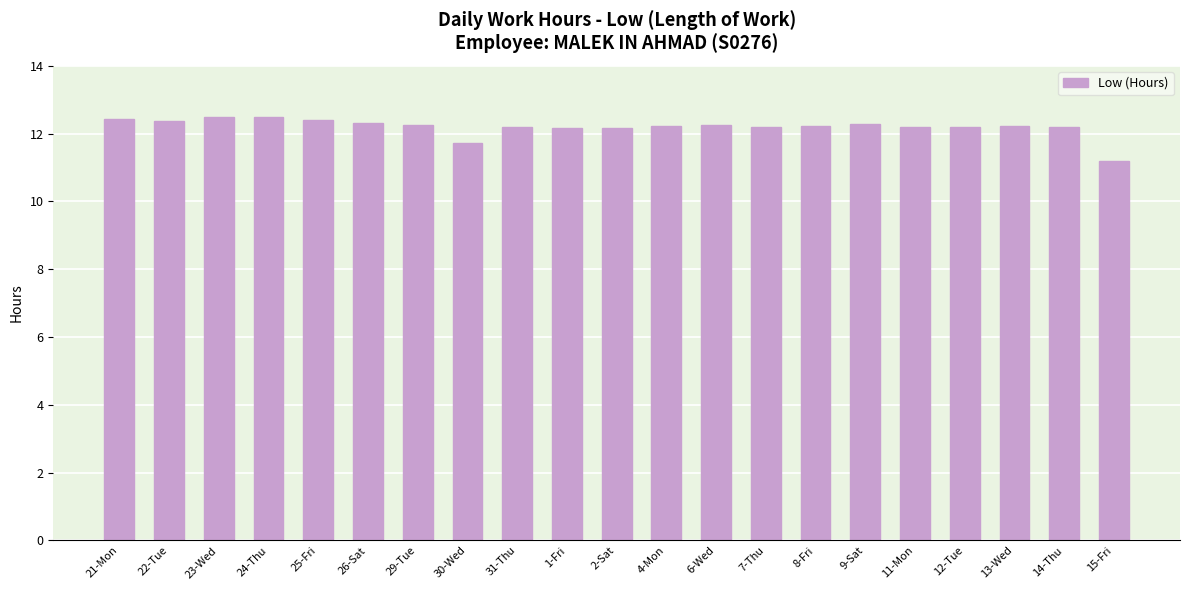

What is the minimum value shown in the chart?

11.2